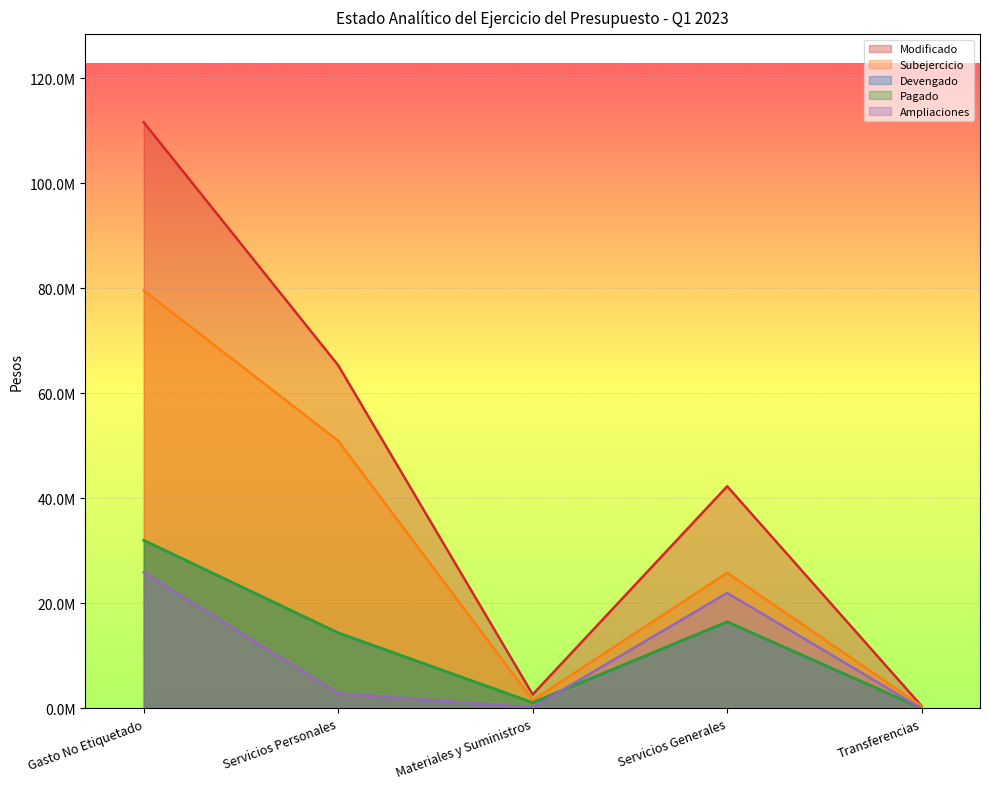

Which label corresponds to the largest value in the chart?

Gasto No Etiquetado